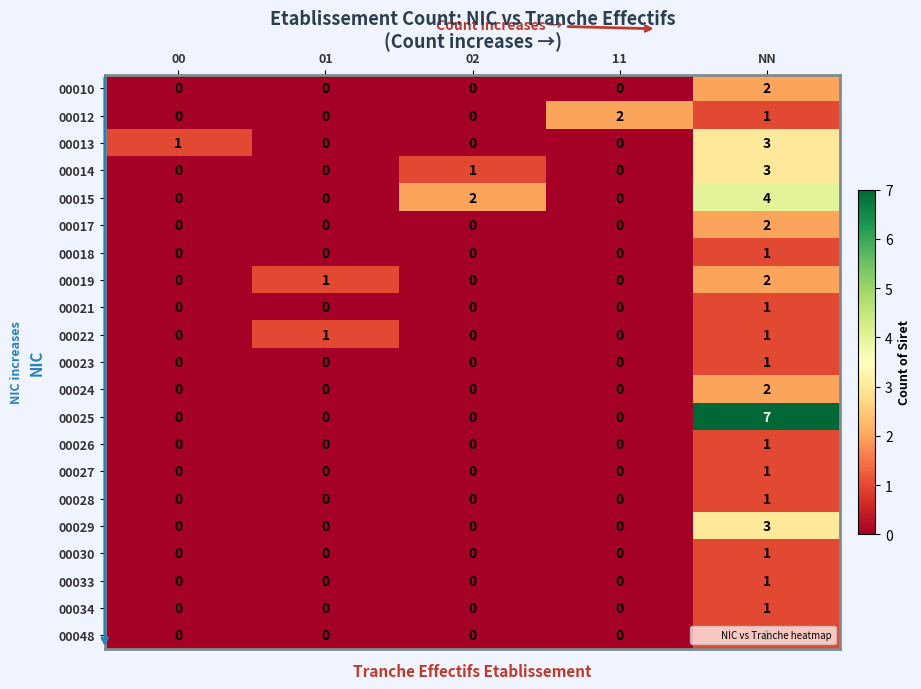

Which series has the widest spread of values?

00025